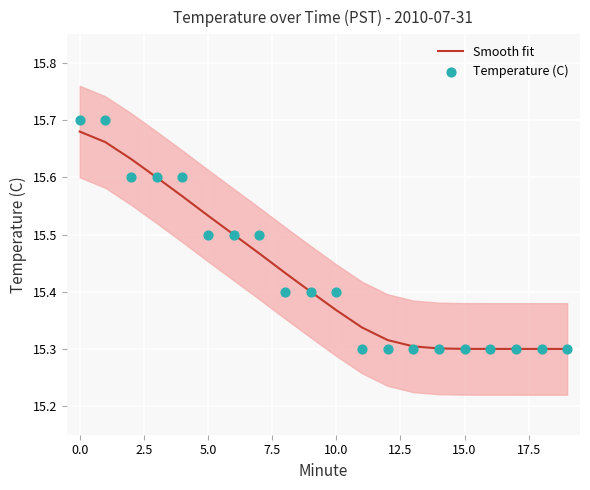

The value of Smooth fit at 15.0 is 15.3. True or false?

True